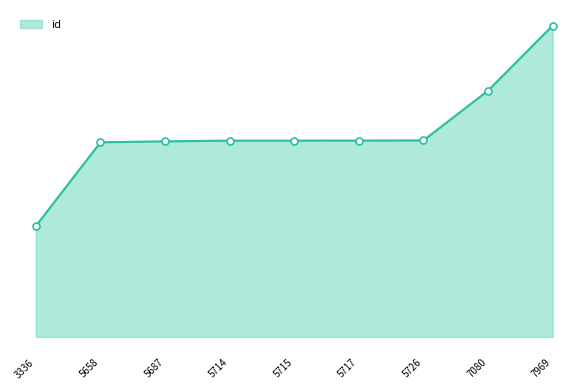

What is the sum of the values at 5658 and 5726?

30374